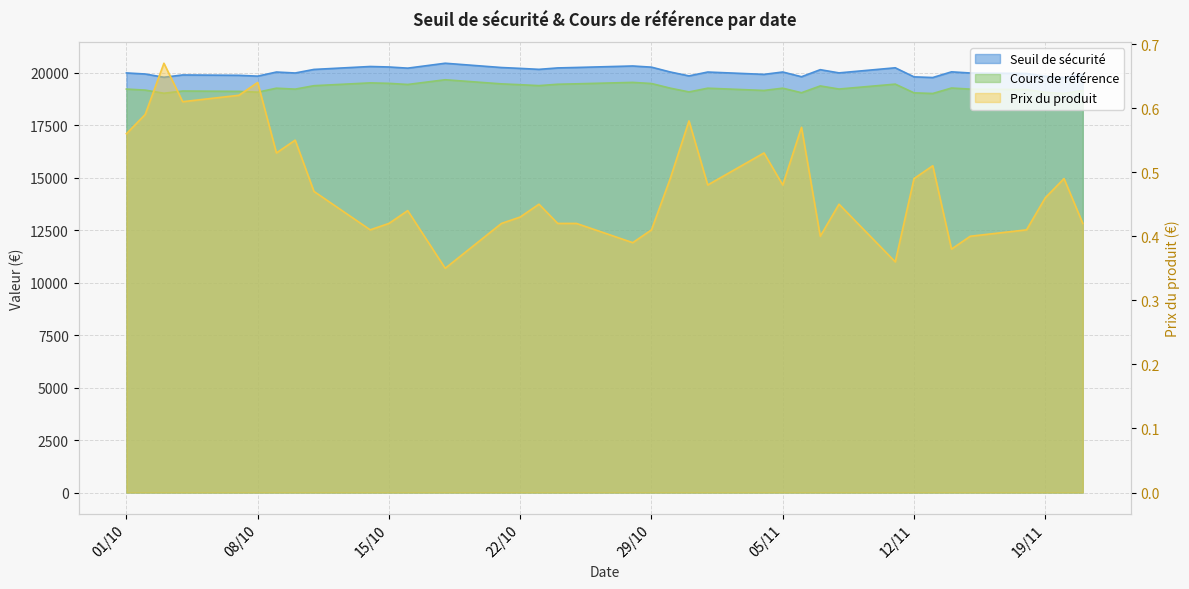

What is the average value of the Cours de référence series?

19263.7